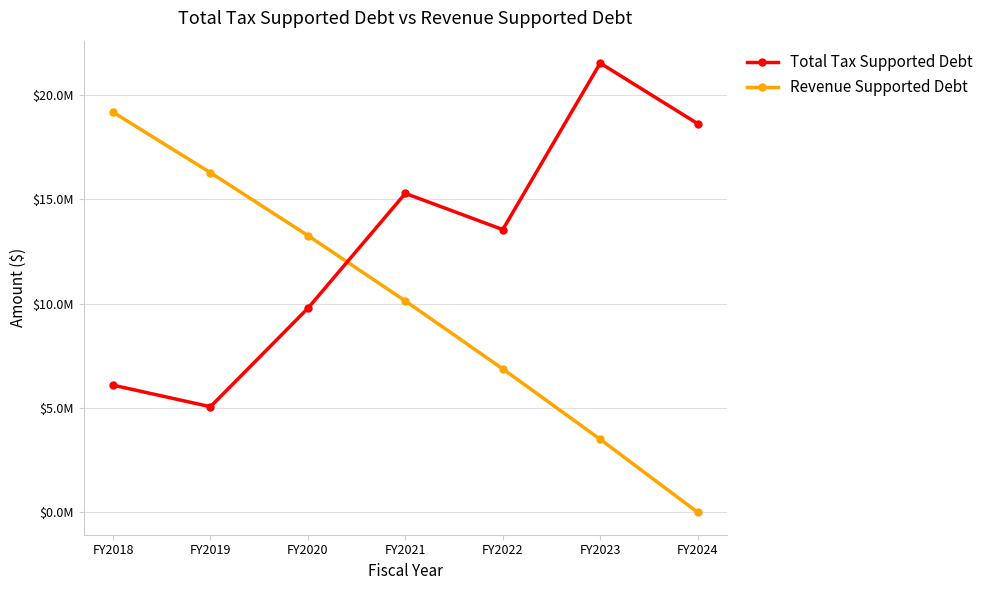

Is this an area chart (filled region under the line)?

No